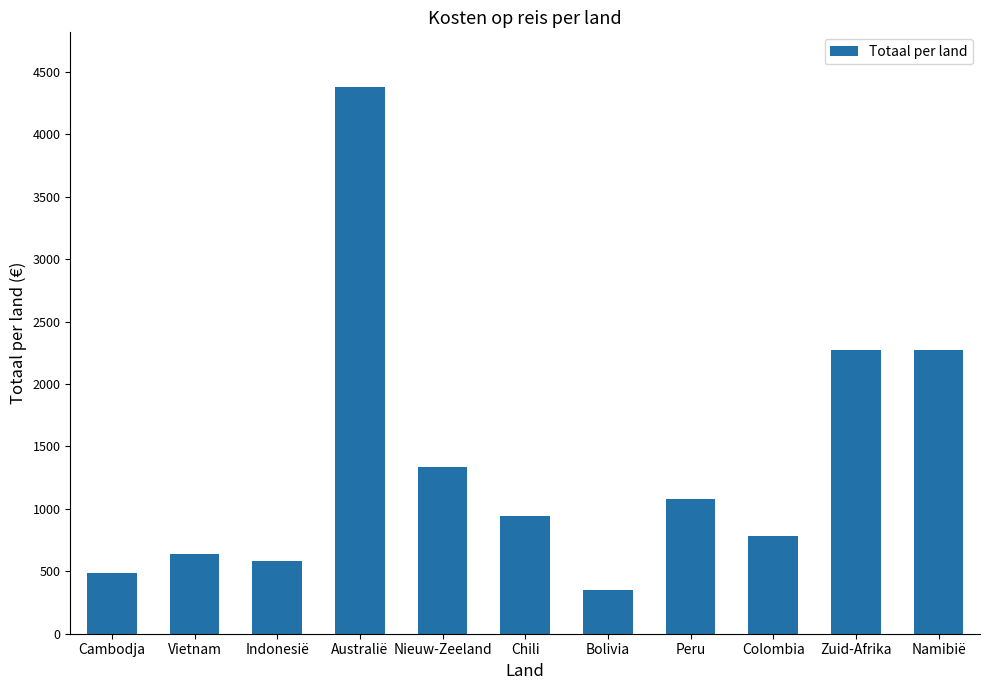

How many values are below 945?

5